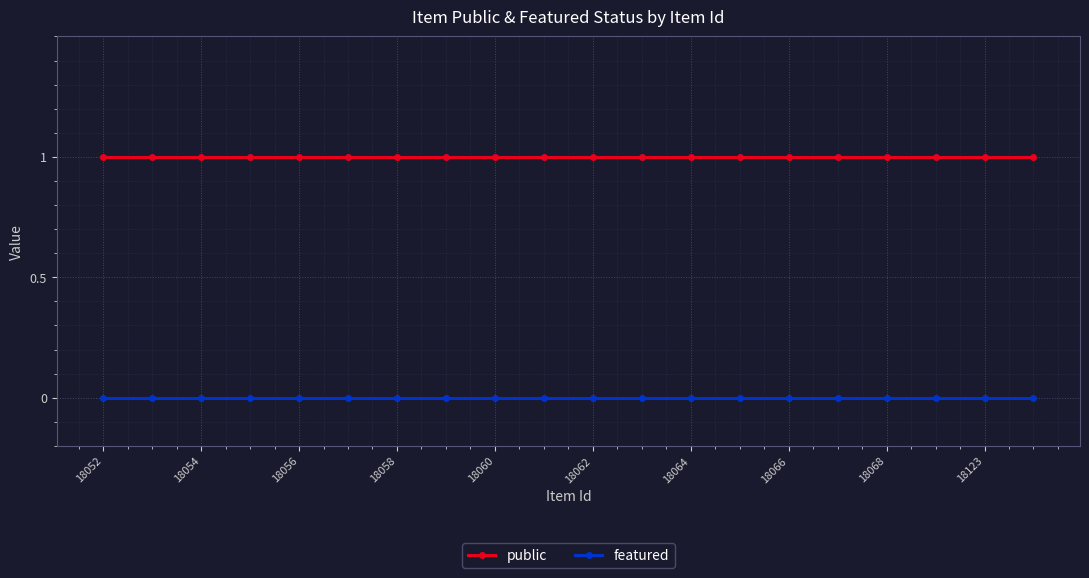

What is the greatest value displayed?

1